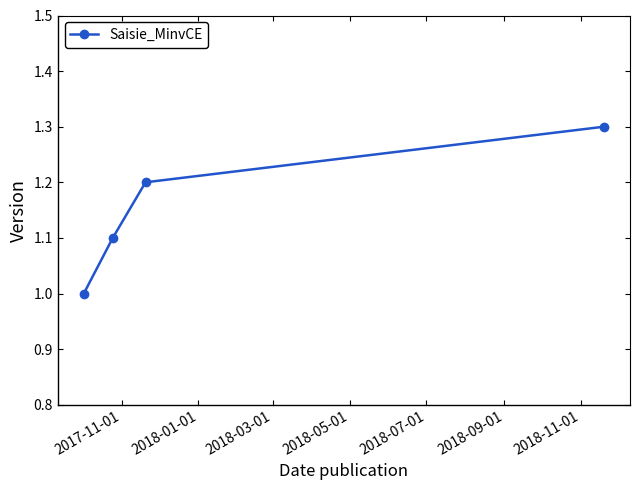

What is the value of the 4th point from the left?

1.3